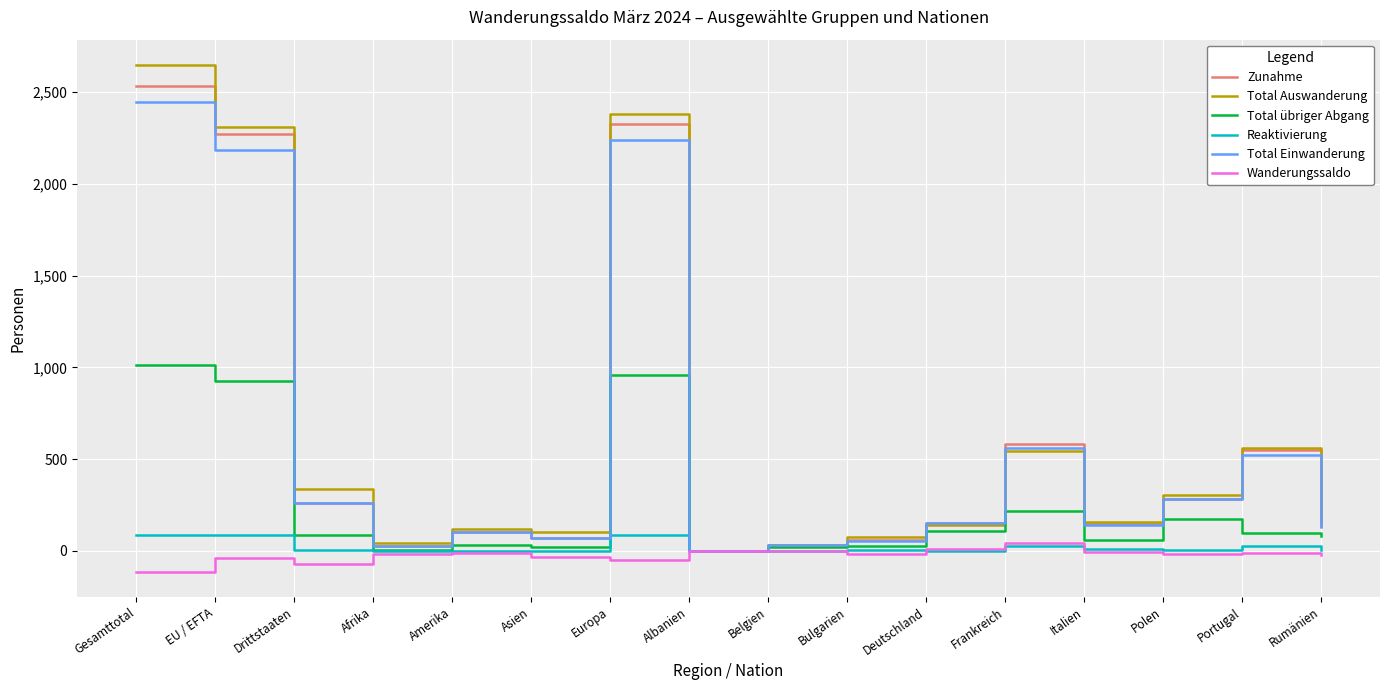

Which label corresponds to the largest value in the chart?

Gesamttotal